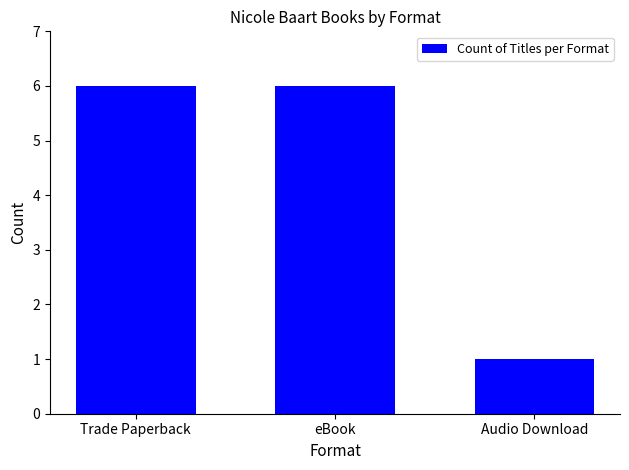

Which label corresponds to the smallest value in the chart?

Audio Download